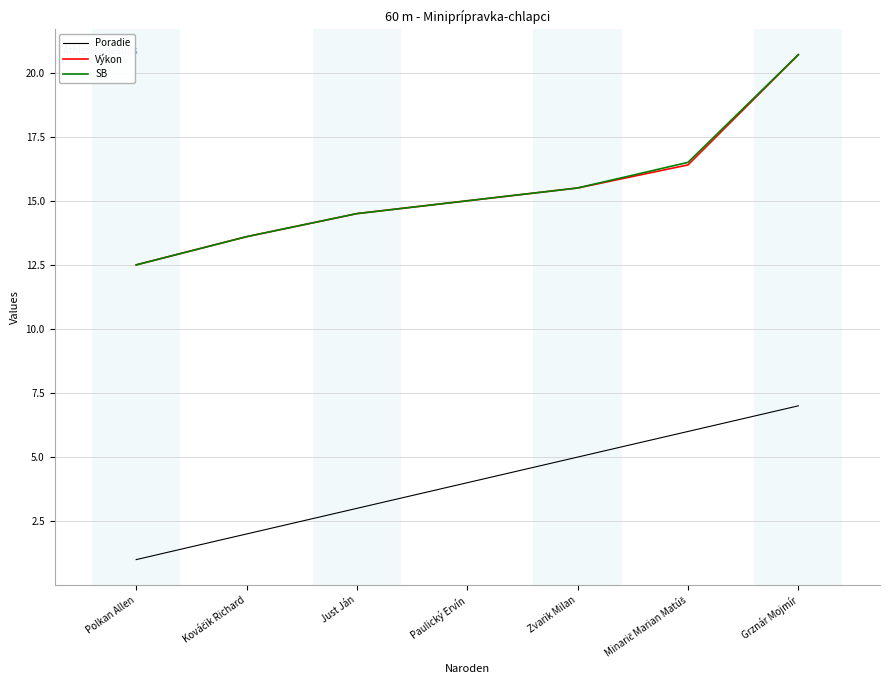

True or false: SB has a value of 3.0 at Paulický Ervín.

False